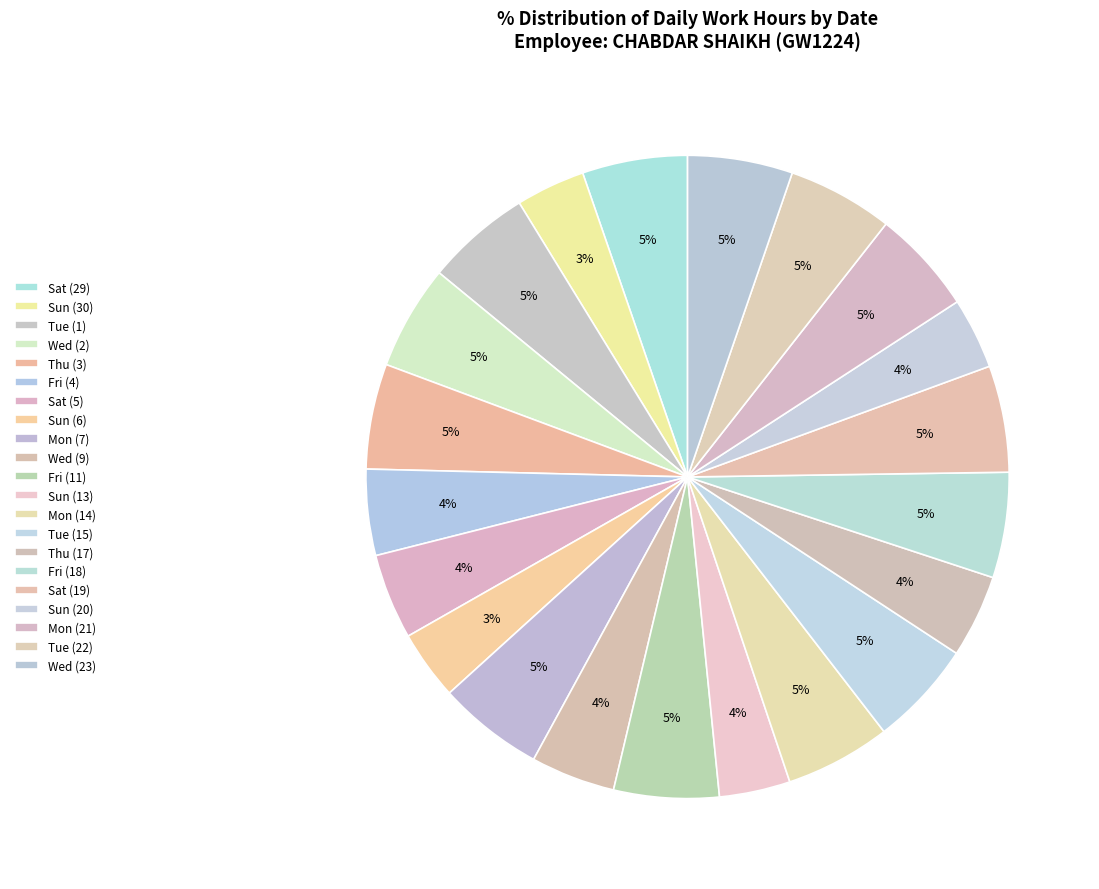

To the nearest percent, what is the difference between the Thu (3) and Sun (6) slice percentages?

2%